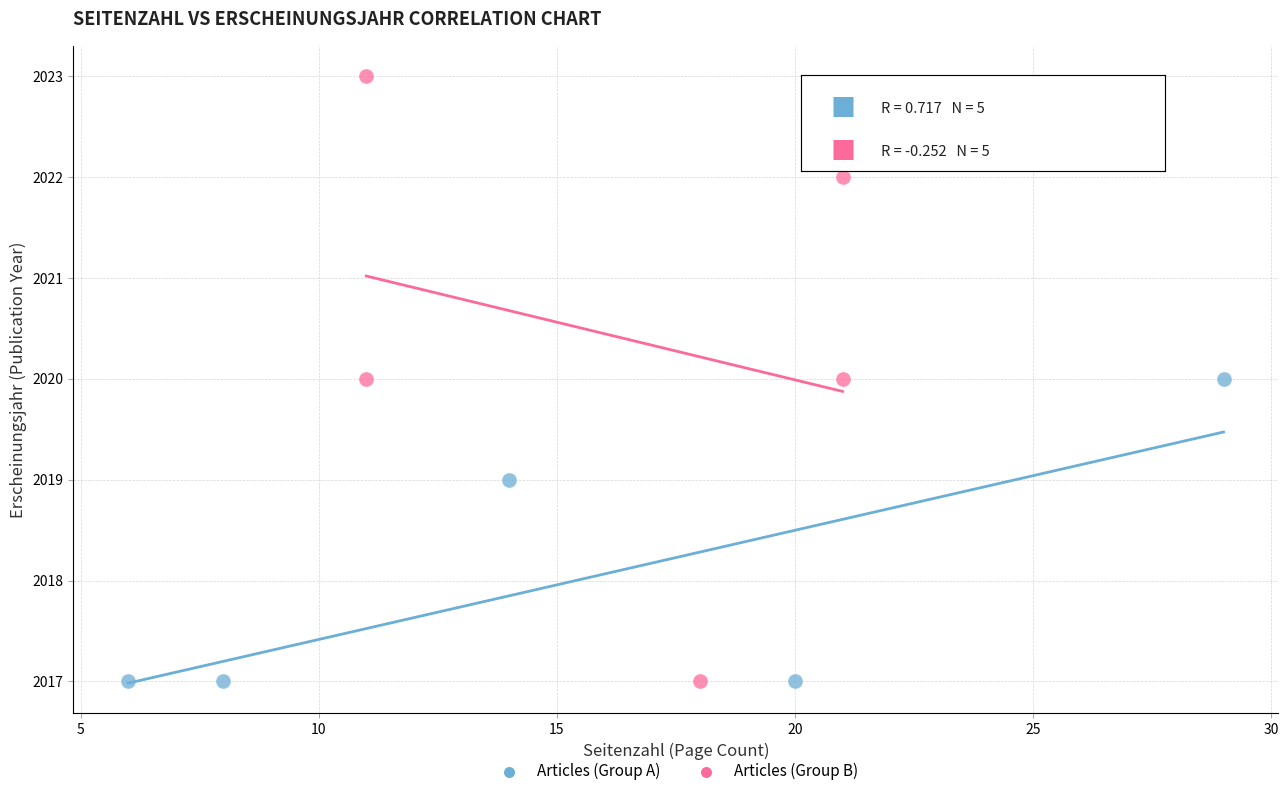

Which series reaches the maximum Y coordinate?

Articles (Group B)